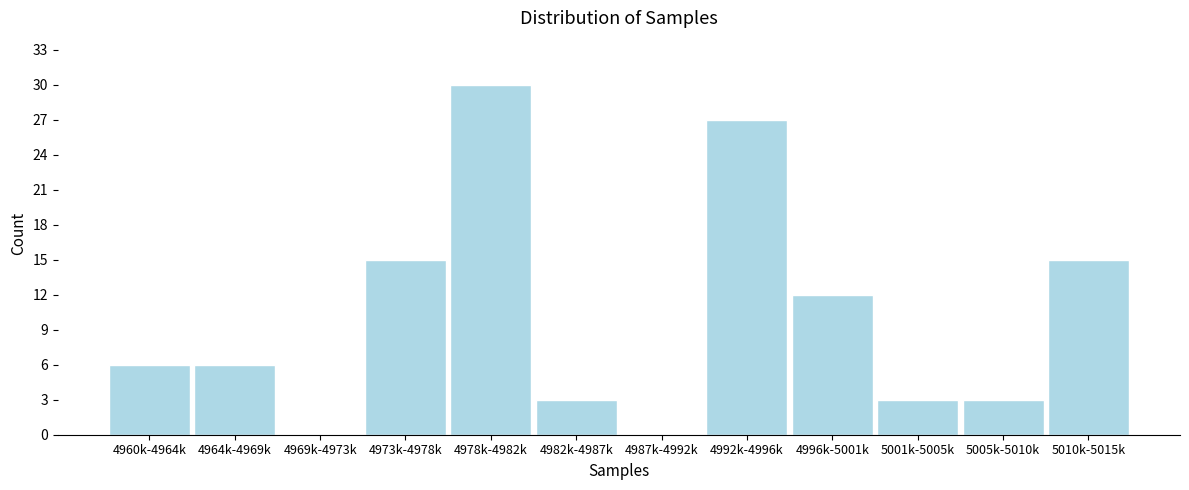

Reading left to right, list all the values displayed in this chart.

4960k-4964k=6	4964k-4969k=6	4969k-4973k=0	4973k-4978k=15	4978k-4982k=30	4982k-4987k=3	4987k-4992k=0	4992k-4996k=27	4996k-5001k=12	5001k-5005k=3	5005k-5010k=3	5010k-5015k=15